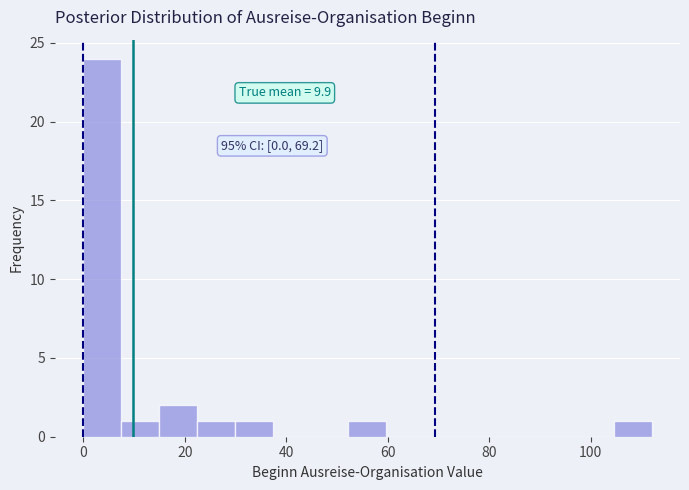

Around what value on the x-axis is the tallest bar? Give the approximate position of its centre, as read against the axis.

4